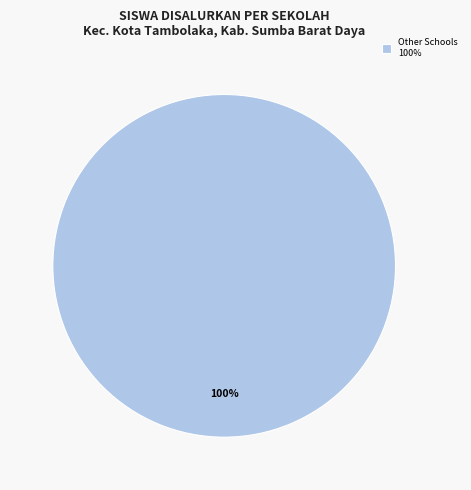

How many slices are in this pie chart?

1